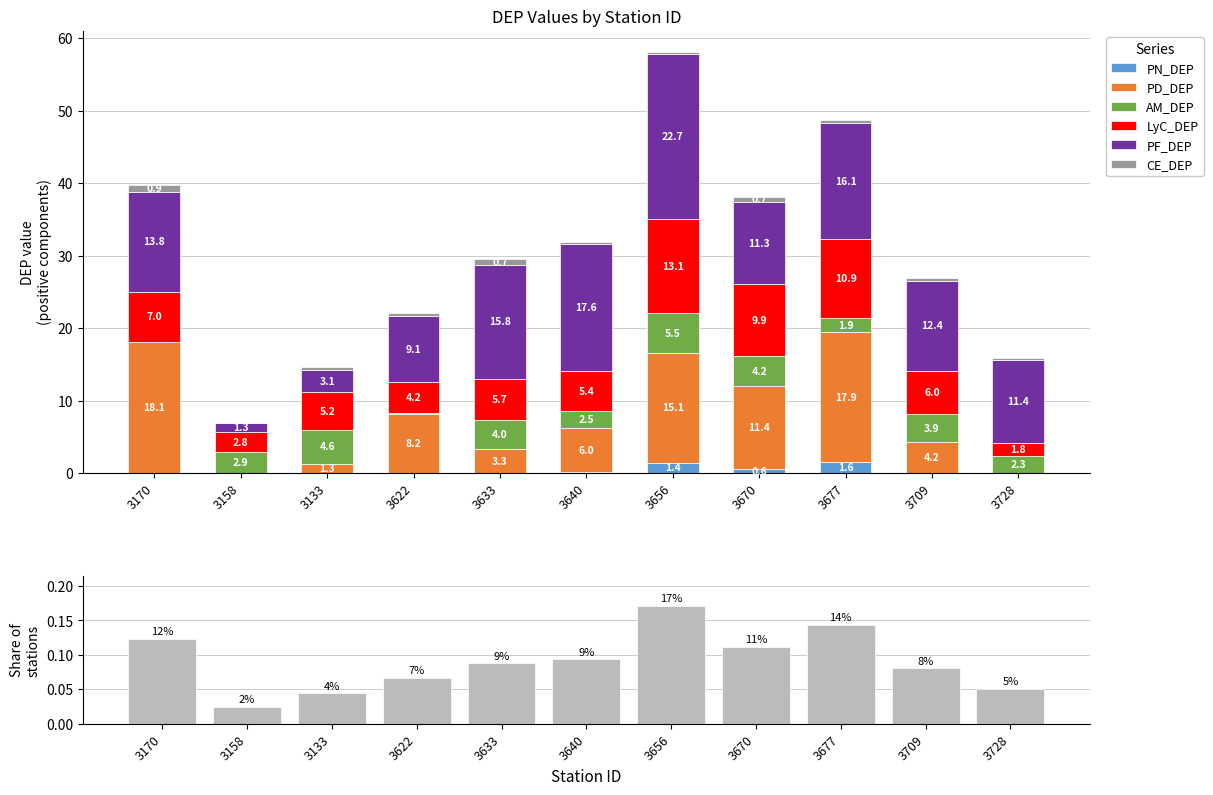

Which category has the highest value in the PN_DEP series?

3677